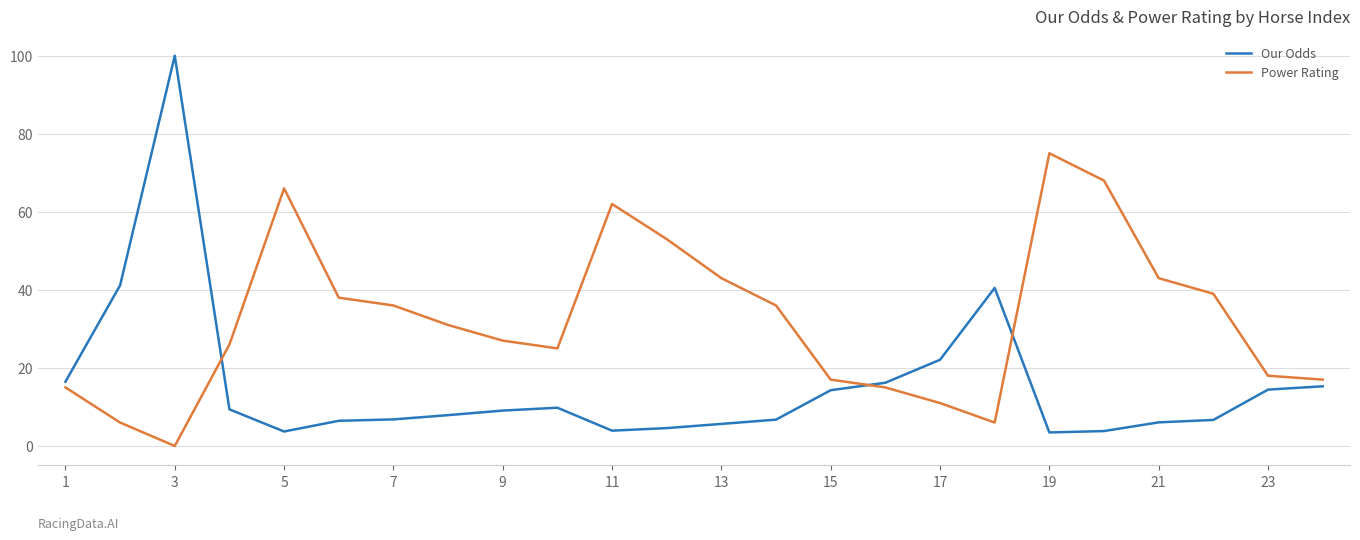

Count the number of categories in the chart.

24